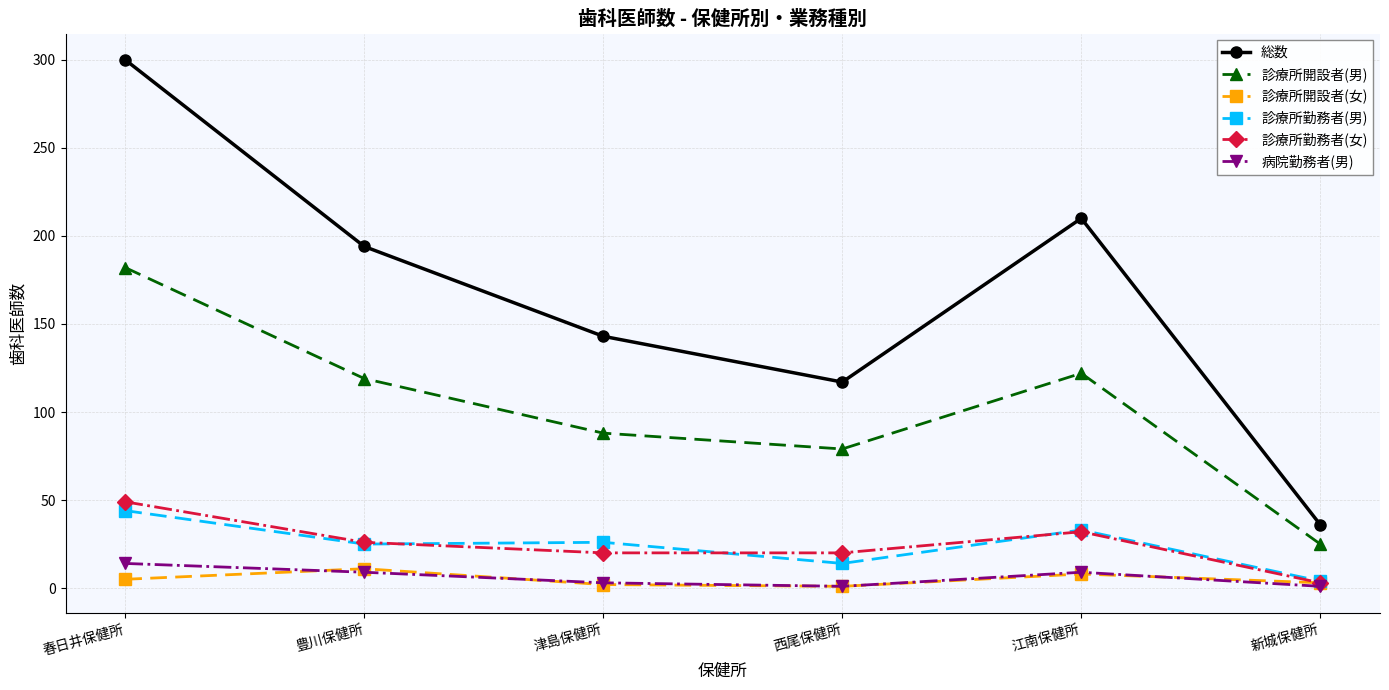

At which label does 総数 reach its peak?

春日井保健所